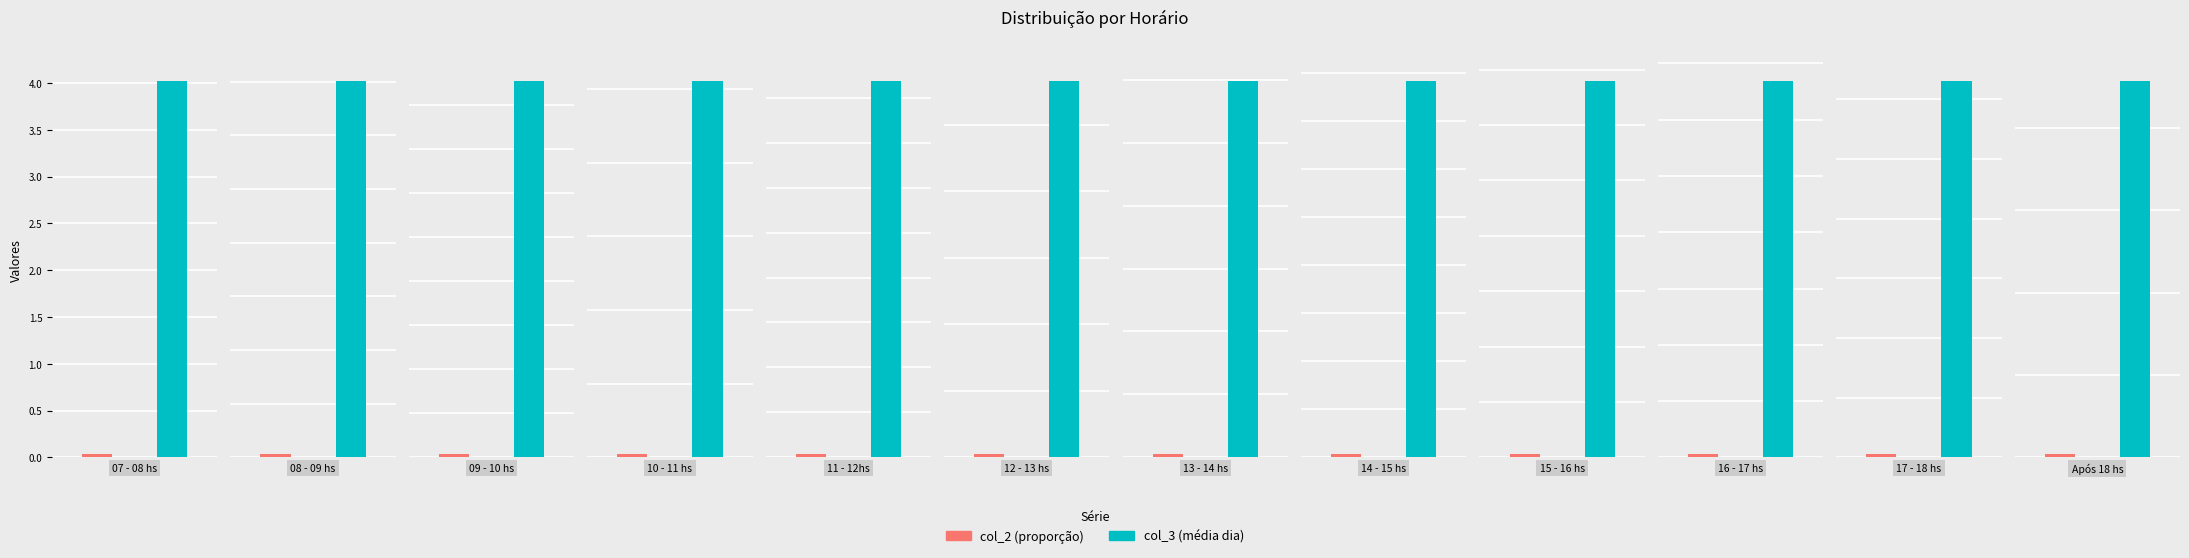

Reading left to right, what are all the values shown in this chart?

col_2: 07 - 08 hs=0.0	08 - 09 hs=0.1	09 - 10 hs=0.2	10 - 11 hs=0.1	11 - 12hs=0.1	12 - 13 hs=0.1	13 - 14 hs=0.1	14 - 15 hs=0.1	15 - 16 hs=0.1	16 - 17 hs=0.1	17 - 18 hs=0.1	Após 18 hs=0.0
col_3: 07 - 08 hs=4.0	08 - 09 hs=14.0	09 - 10 hs=17.1	10 - 11 hs=10.2	11 - 12hs=8.4	12 - 13 hs=5.7	13 - 14 hs=6.0	14 - 15 hs=7.8	15 - 16 hs=13.6	16 - 17 hs=13.4	17 - 18 hs=6.3	Após 18 hs=2.3